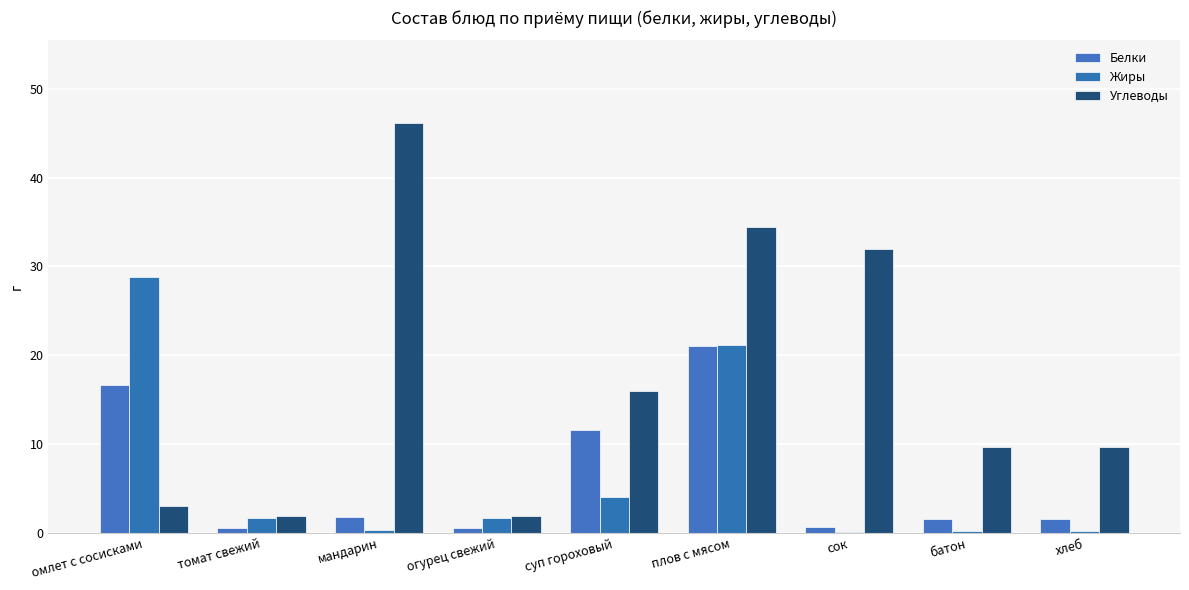

How many data points does each series have?

9